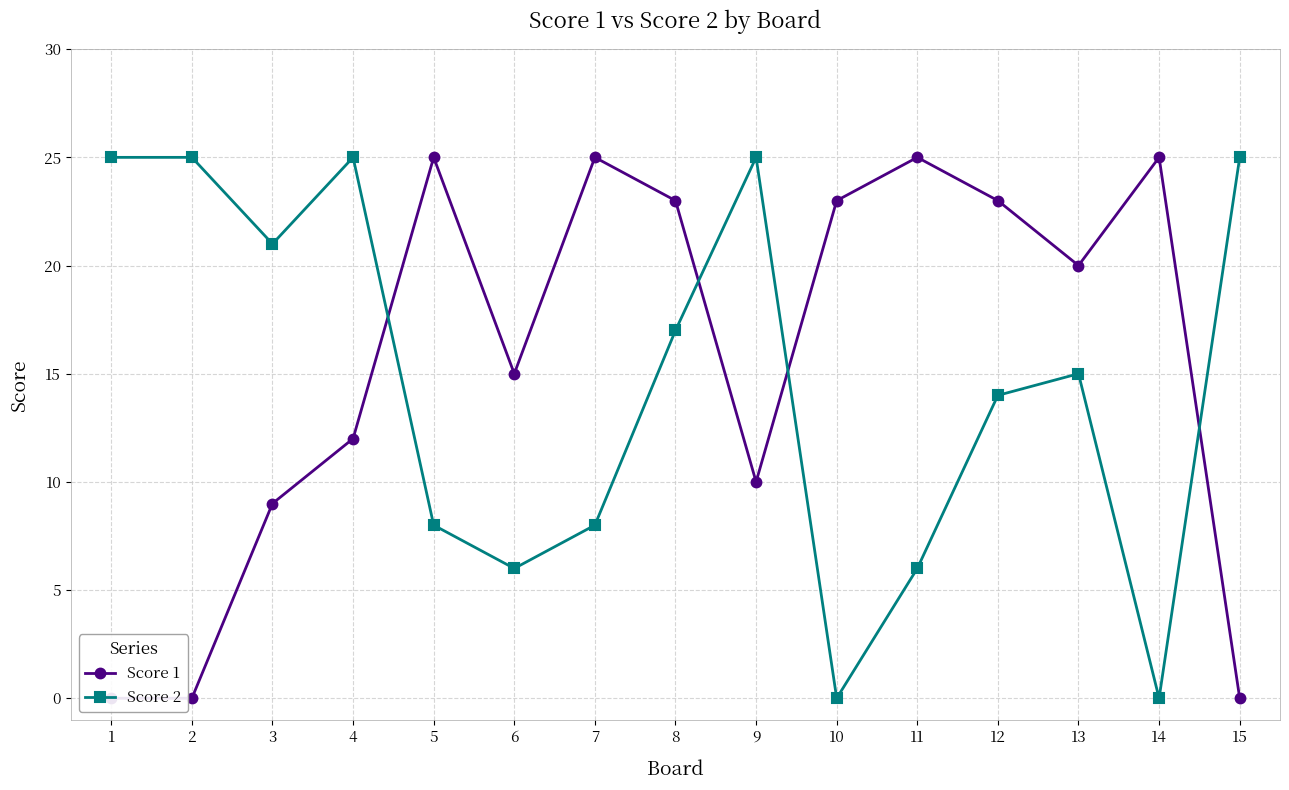

What is the total value across all series at 13?

35